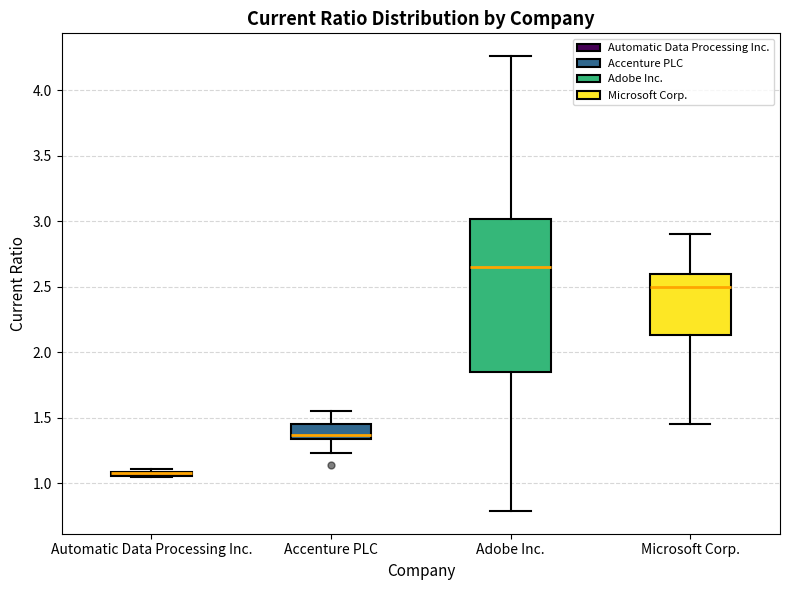

Which box is the tallest, from its lower edge to its upper edge?

Adobe Inc.